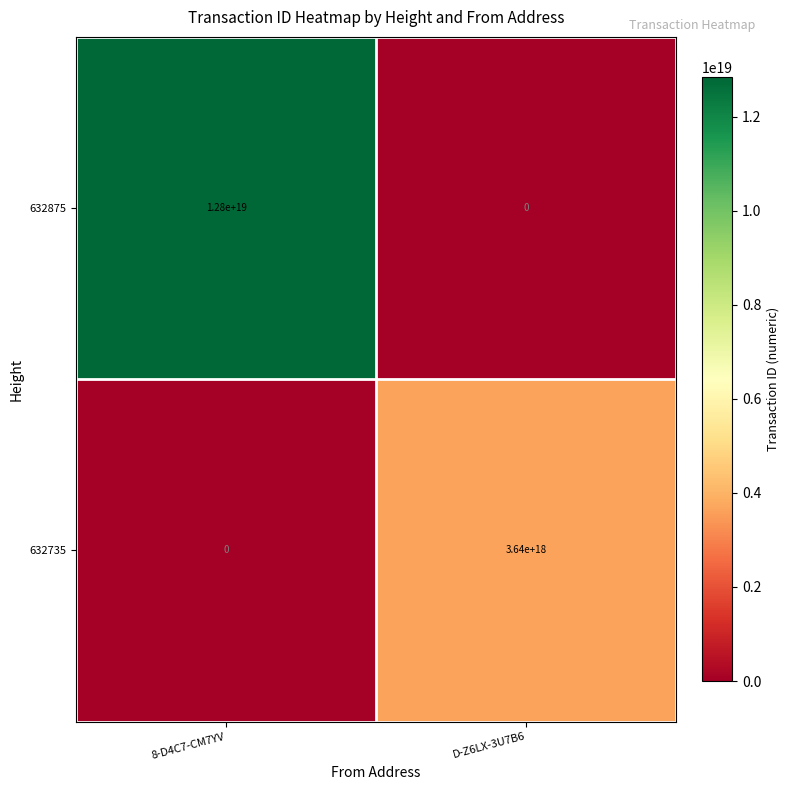

At D-Z6LX-3U7B6, list the series in order from largest to smallest.

632735, 632875